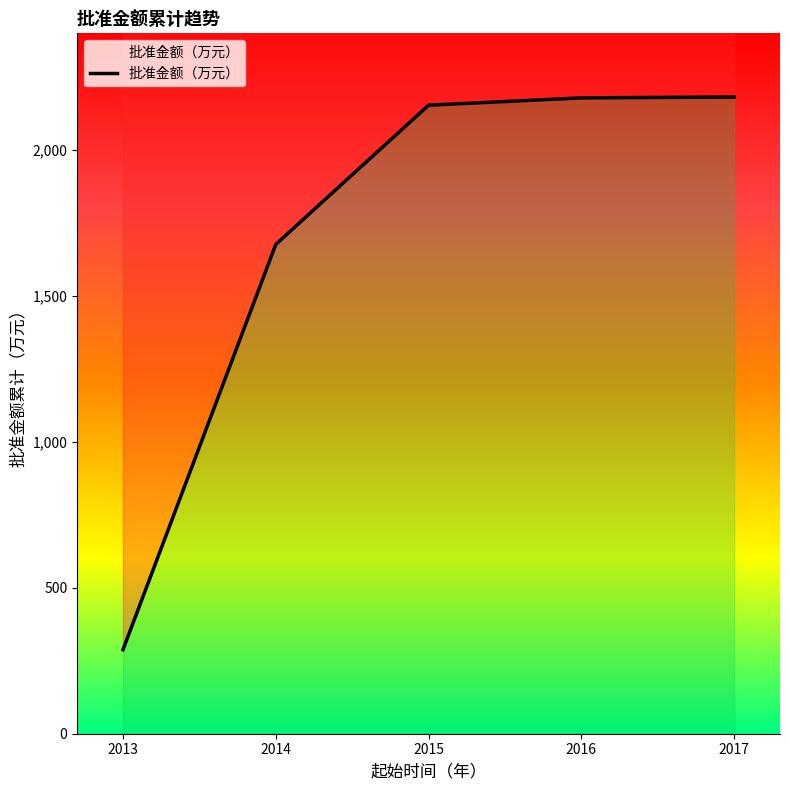

Reading left to right, list all the values displayed in this chart.

288	1677	2154	2179	2182